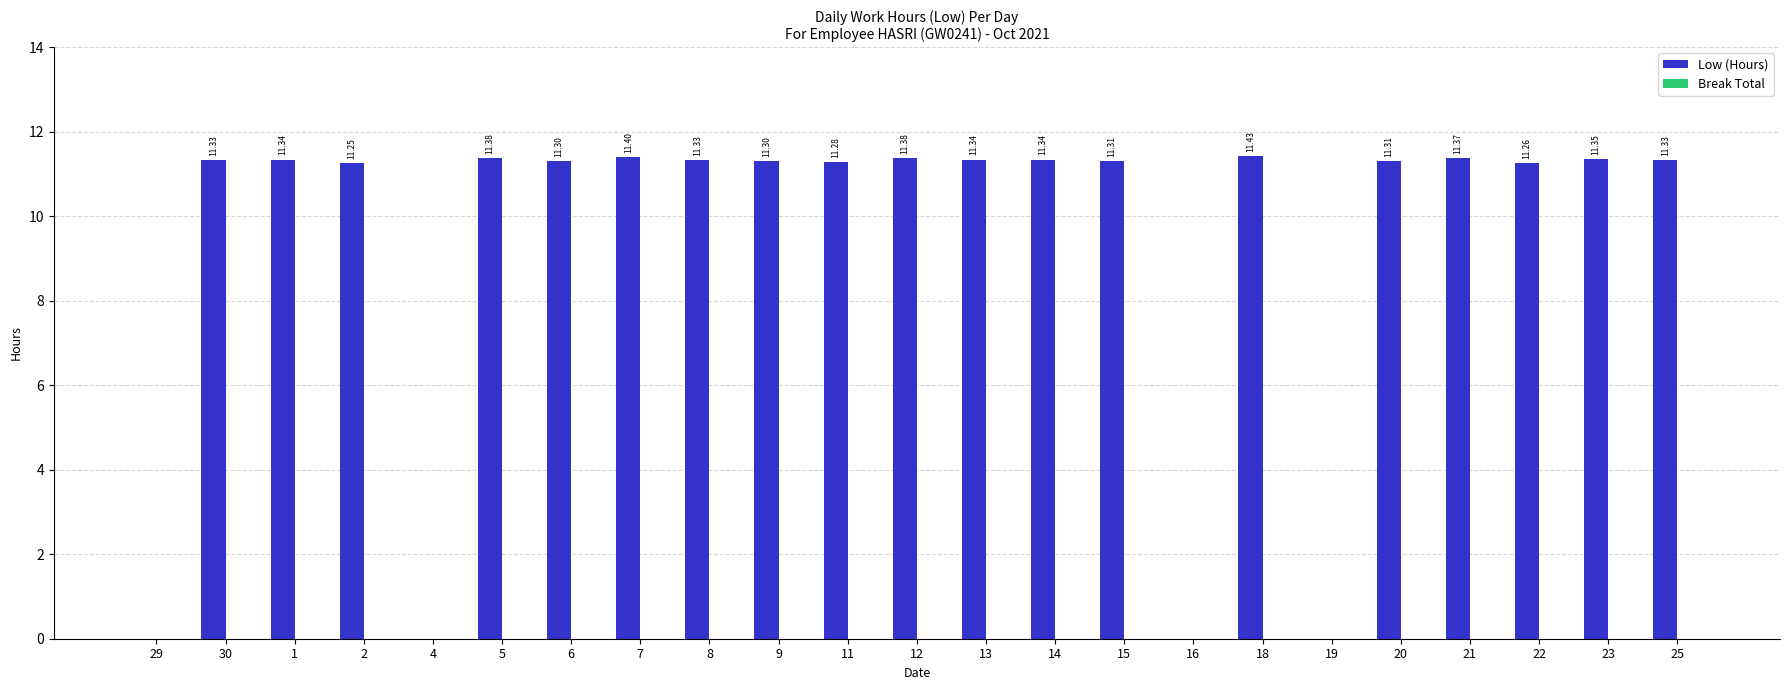

What is the change in value from 29 to 8?

+11.3